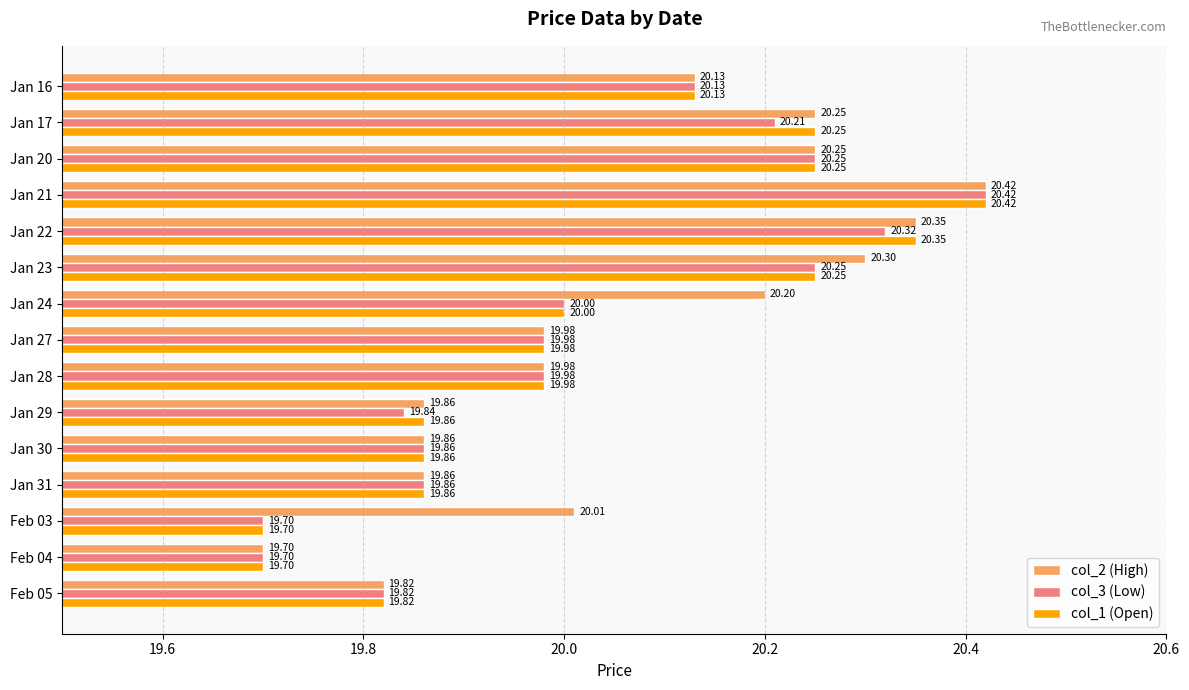

What is the total value across all series at Jan 24?

60.2